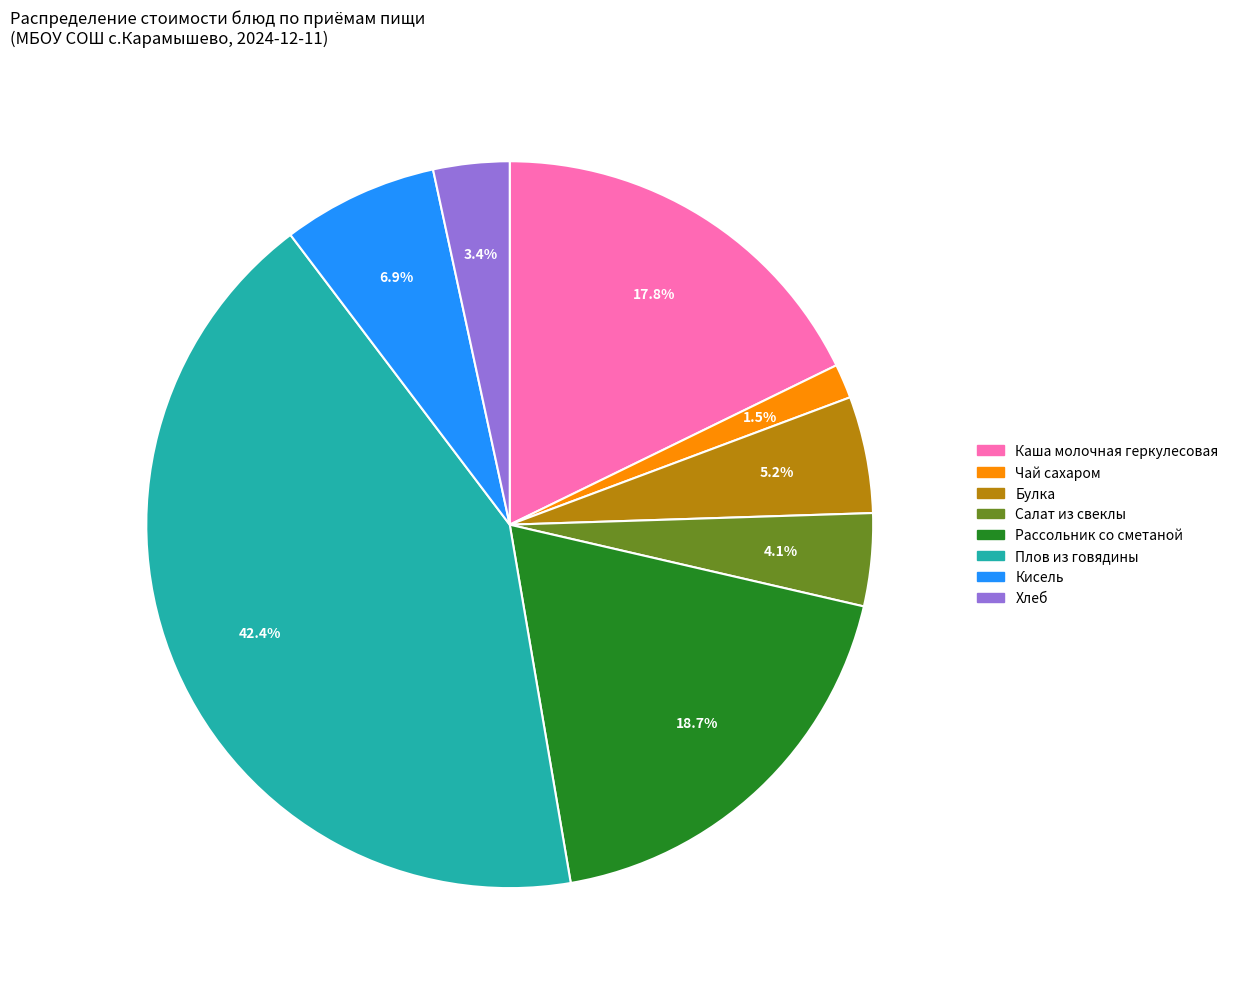

What portion of the pie excludes Булка?

94.8%